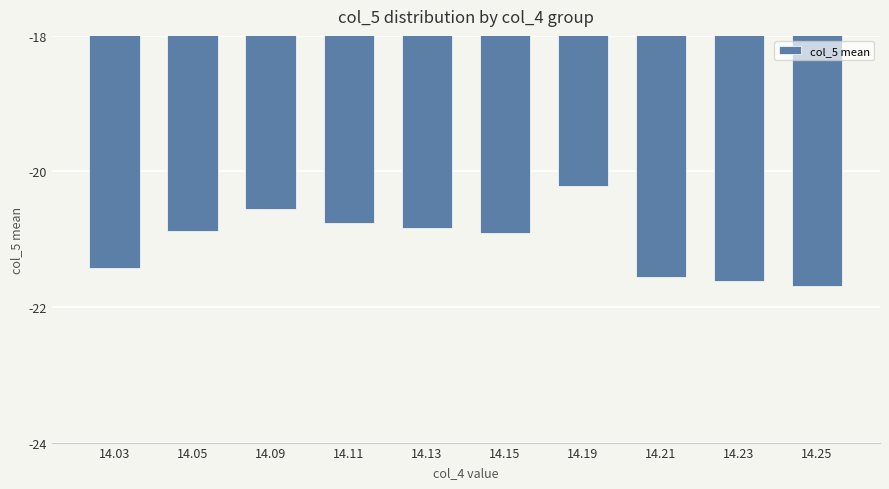

True or false: the data shows -21.7 at 14.25.

True